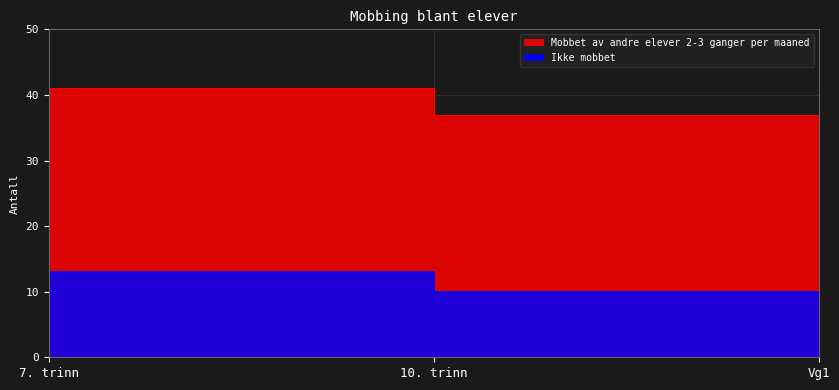

Which series has the largest range (max minus min)?

Ikke mobbet